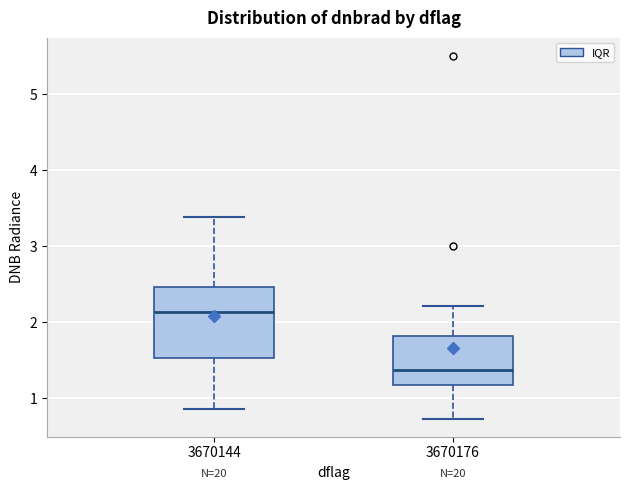

Comparing the boxes themselves (not the whiskers), which one is the tallest?

3670144